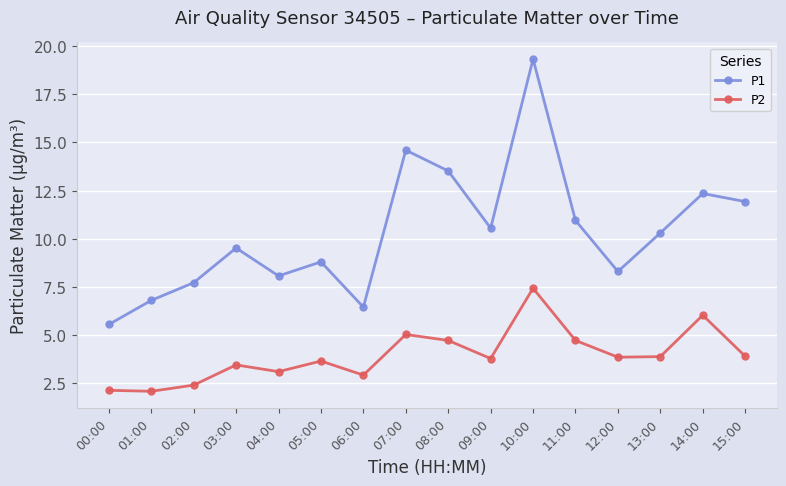

The value of P1 at 10:00 is 19.3. True or false?

True